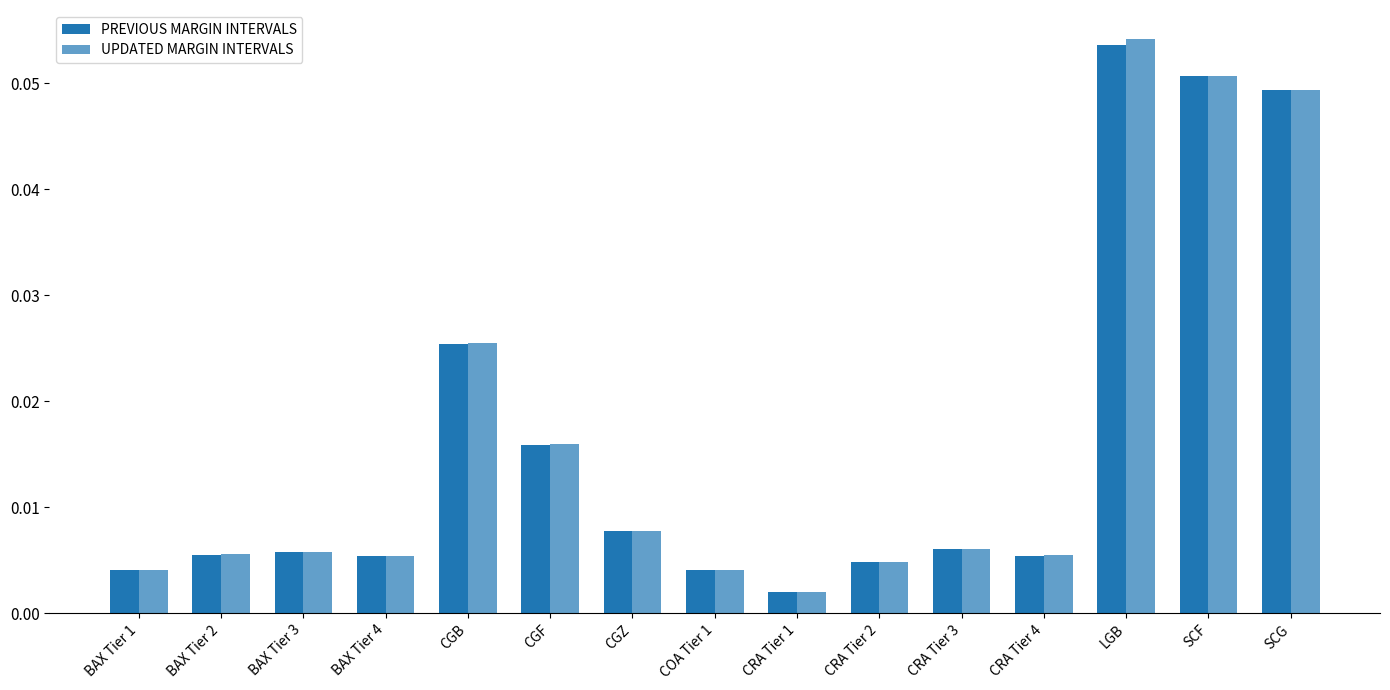

How many categories are shown in the chart?

15